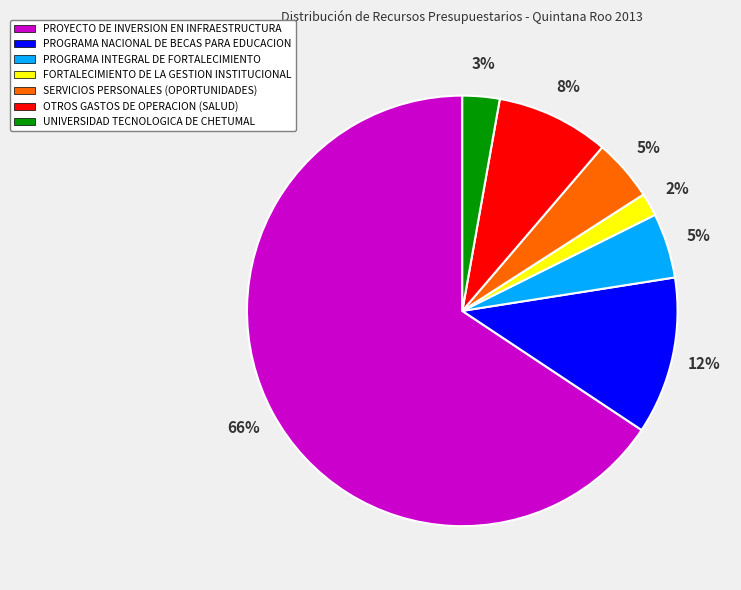

Which category has the biggest portion of the pie?

PROYECTO DE INVERSION EN INFRAESTRUCTURA